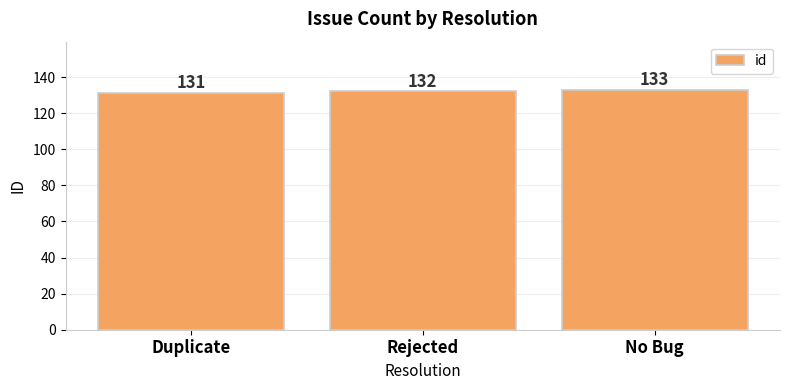

At which category does the chart reach its minimum across all series?

Duplicate